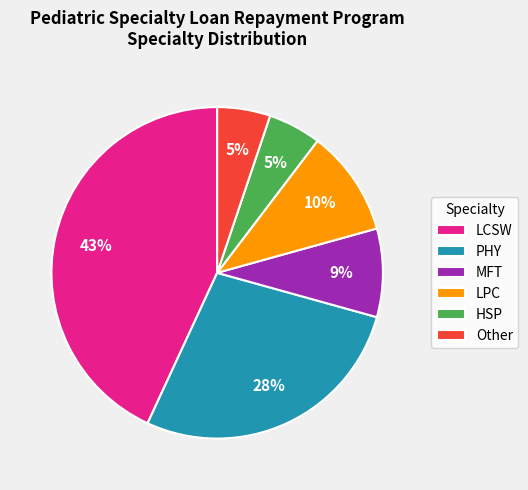

To the nearest percent, what portion does LPC represent?

10%